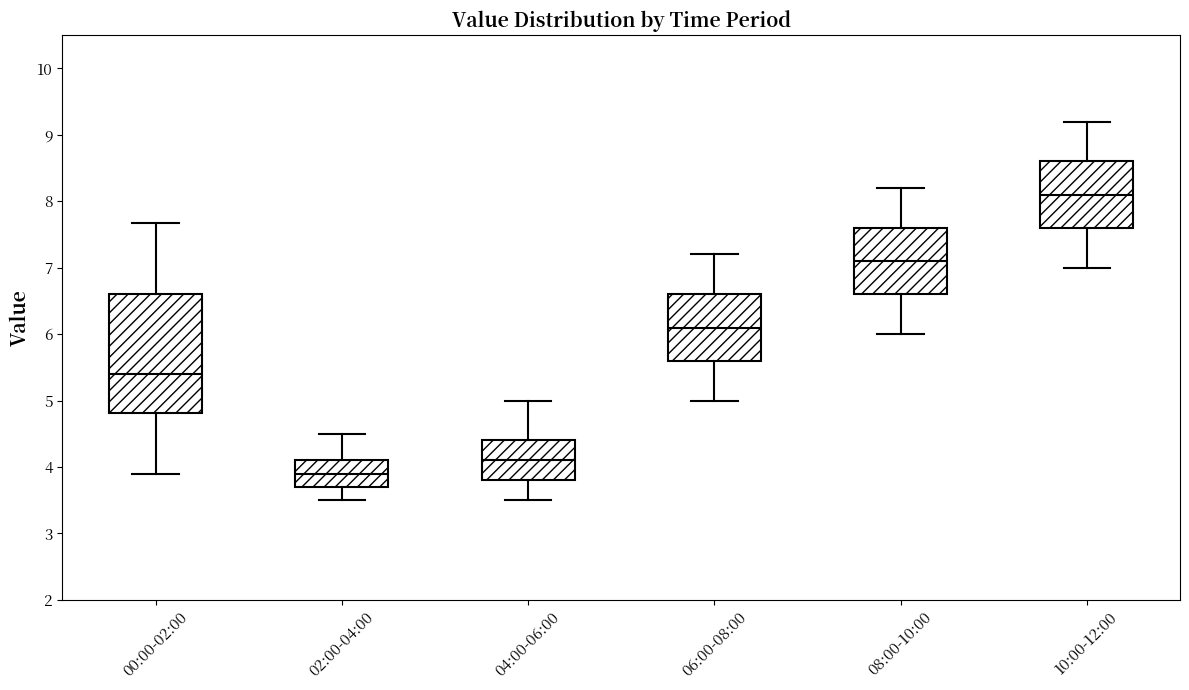

Where does the lower whisker of the box for 00:00-02:00 end on the y-axis? The values are not printed on the chart, so give them approximately, as read against the axis.

3.9